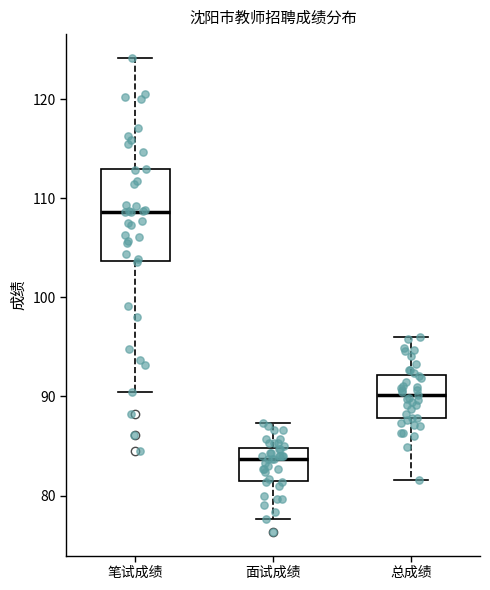

Comparing the boxes themselves (not the whiskers), which one is the tallest?

笔试成绩